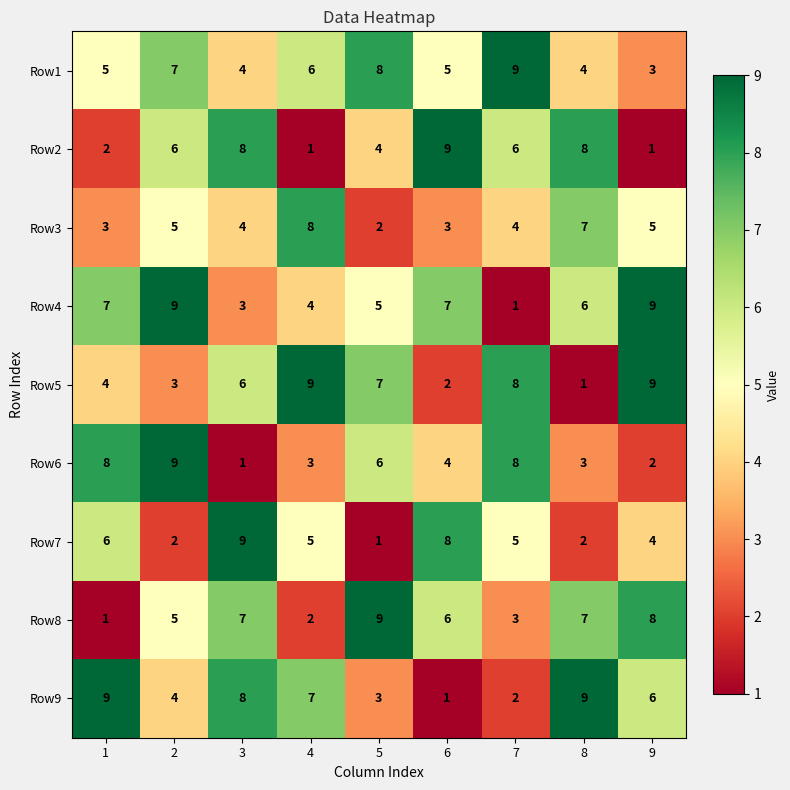

What is the highest value of the Row6 series?

9